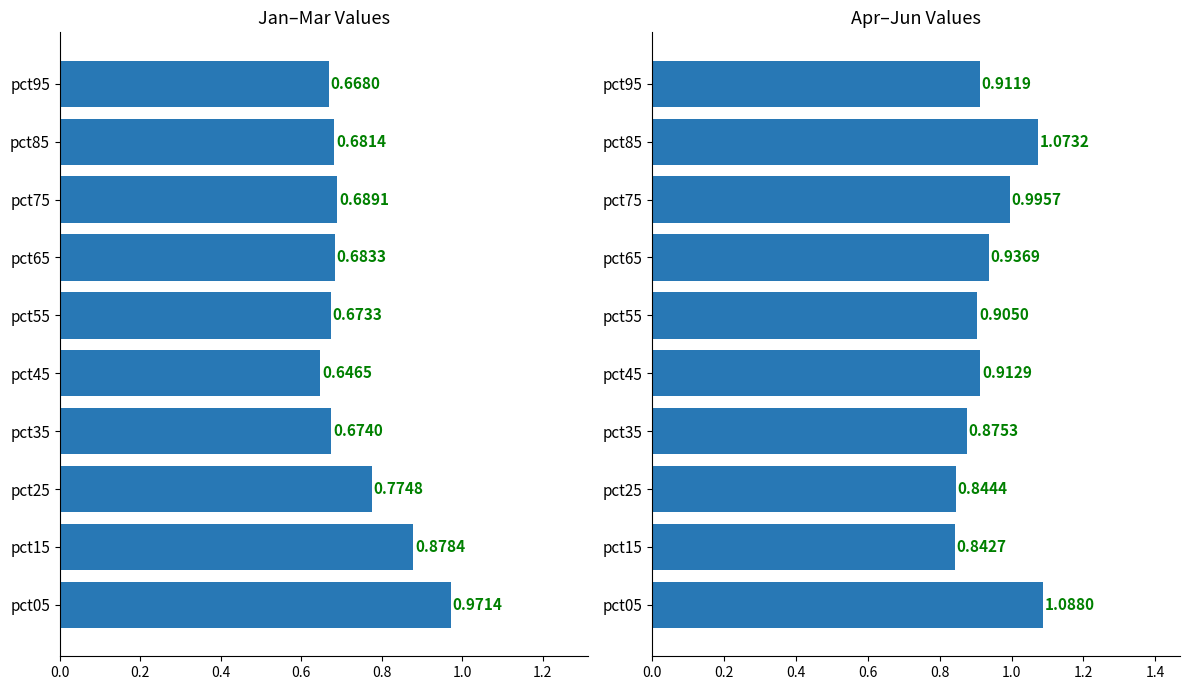

Reading left to right, transcribe all the data shown in this chart.

Jan-Mar avg: 1.0	0.9	0.8	0.7	0.6	0.7	0.7	0.7	0.7	0.7
Apr-Jun avg: 1.1	0.8	0.8	0.9	0.9	0.9	0.9	1.0	1.1	0.9